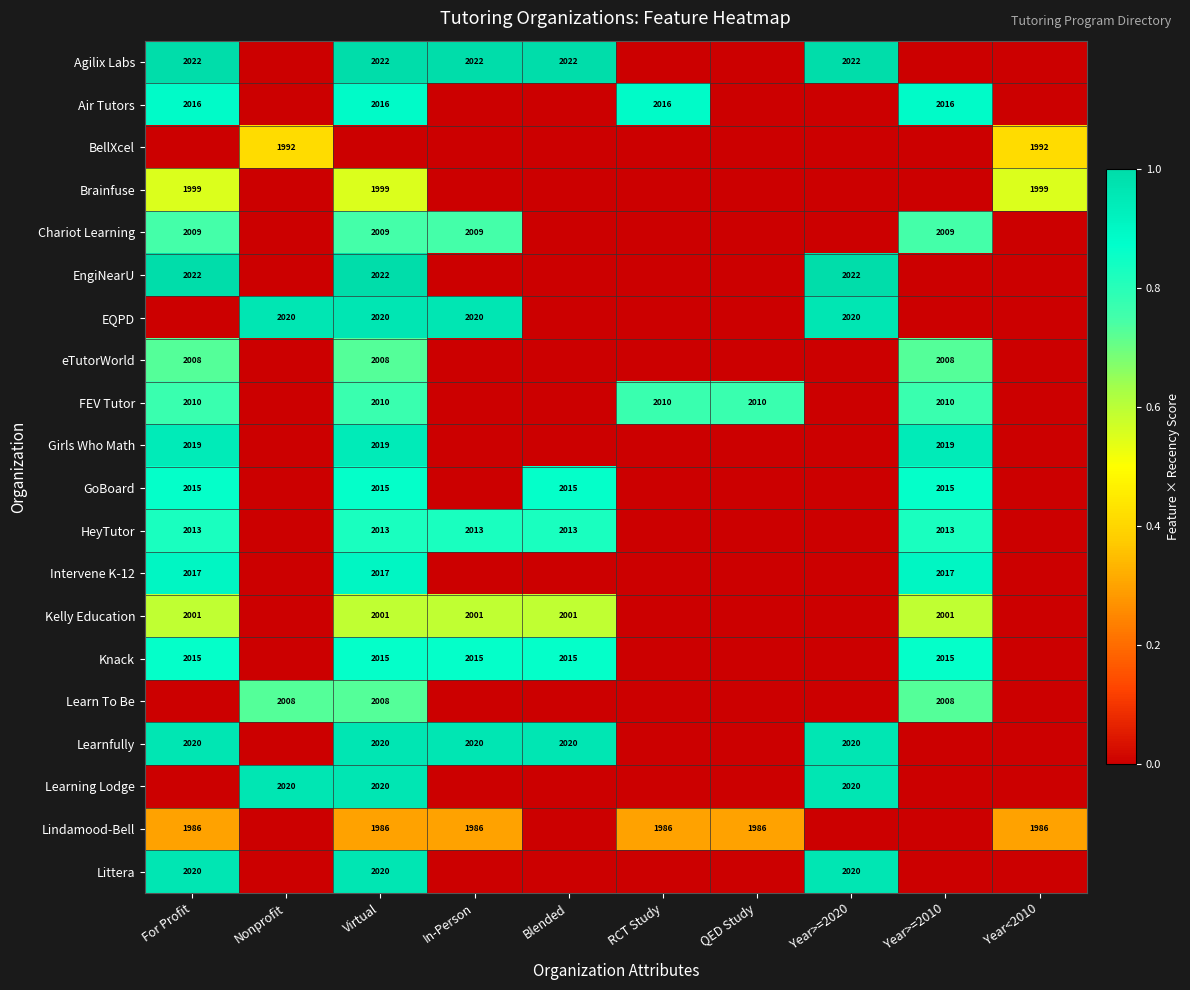

True or false: Lindamood-Bell has a value of 843 at Virtual.

False